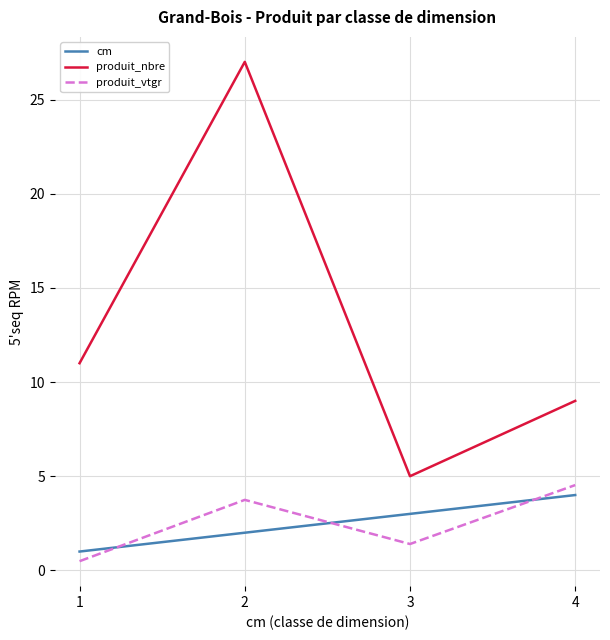

List the series in order of their peak value, lowest first.

cm, produit_vtgr, produit_nbre